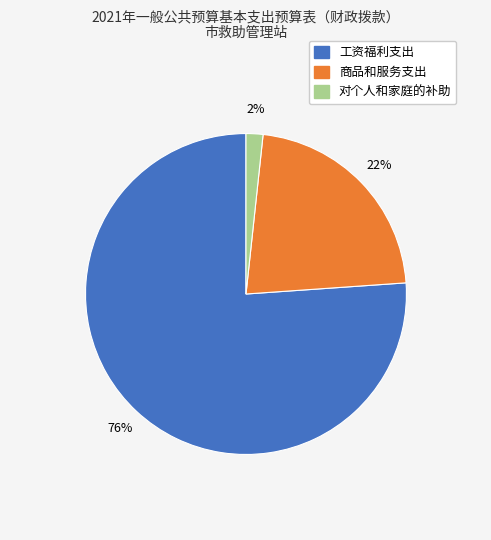

Combined, do 对个人和家庭的补助 and 工资福利支出 account for over 50%?

Yes